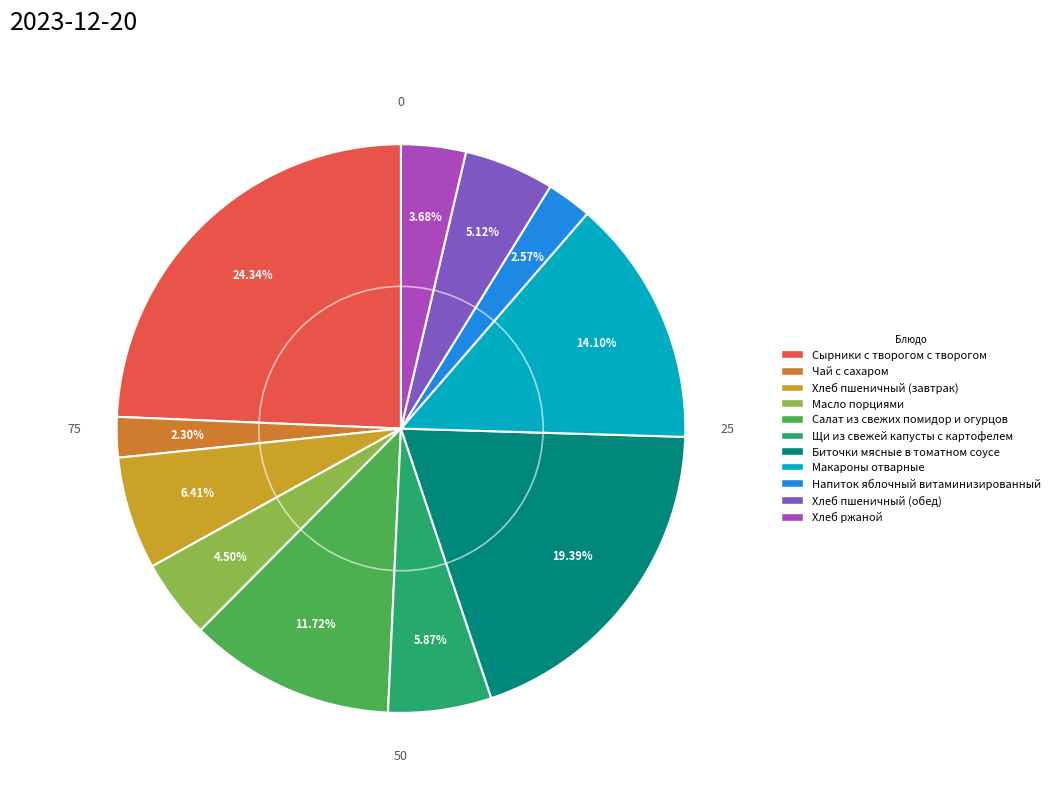

How many slices are in this pie chart?

11